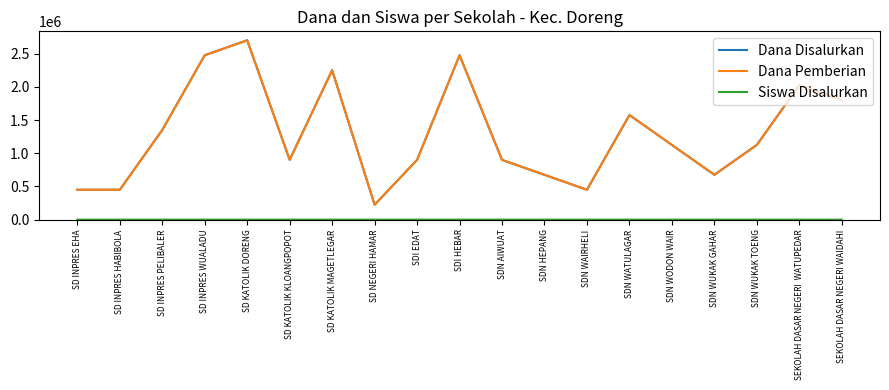

The value of Siswa Disalurkan at SD KATOLIK DORENG is 12. True or false?

True